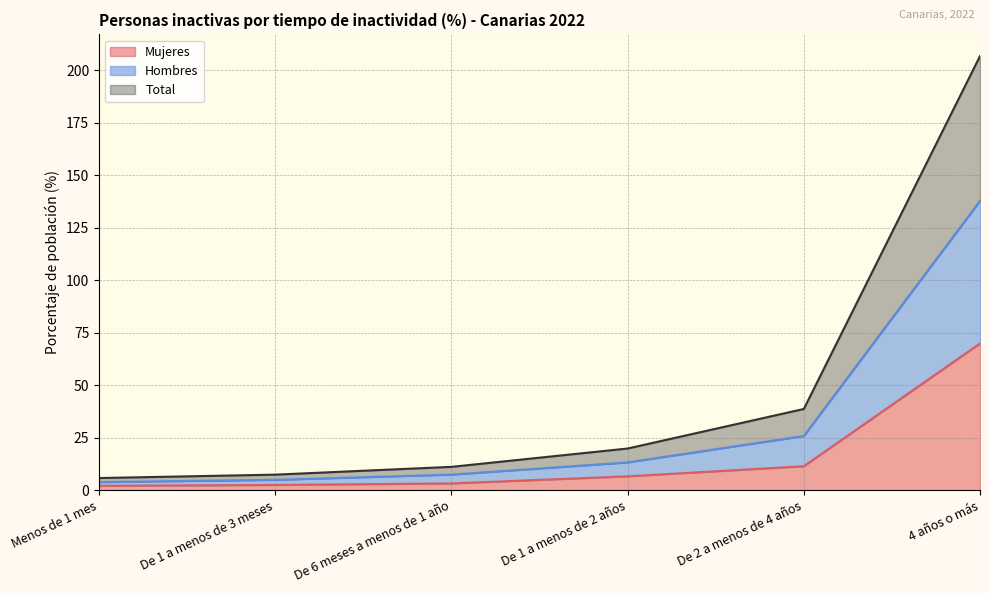

Reading left to right, extract all data points from this chart.

Mujeres: Menos de 1 mes=2.1	De 1 a menos de 3 meses=2.5	De 6 meses a menos de 1 año=3.2	De 1 a menos de 2 años=6.6	De 2 a menos de 4 años=11.4	4 años o más=69.8
Hombres: Menos de 1 mes=3.8	De 1 a menos de 3 meses=4.9	De 6 meses a menos de 1 año=7.4	De 1 a menos de 2 años=13.2	De 2 a menos de 4 años=25.8	4 años o más=137.8
Total: Menos de 1 mes=5.8	De 1 a menos de 3 meses=7.4	De 6 meses a menos de 1 año=11.1	De 1 a menos de 2 años=19.8	De 2 a menos de 4 años=38.6	4 años o más=206.7